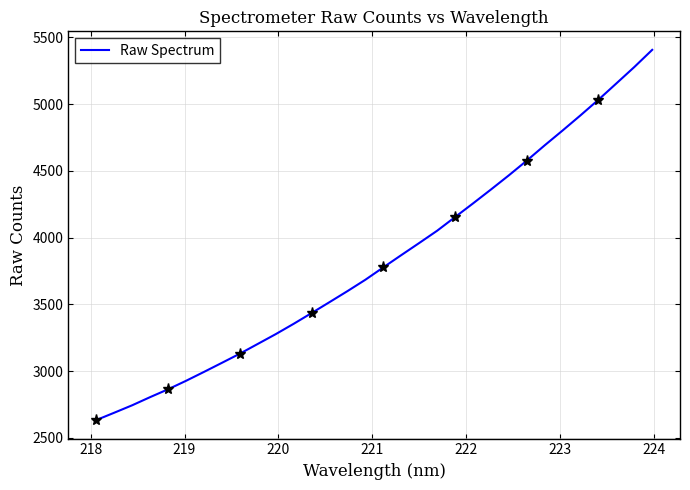

What is the average value?

3834.4